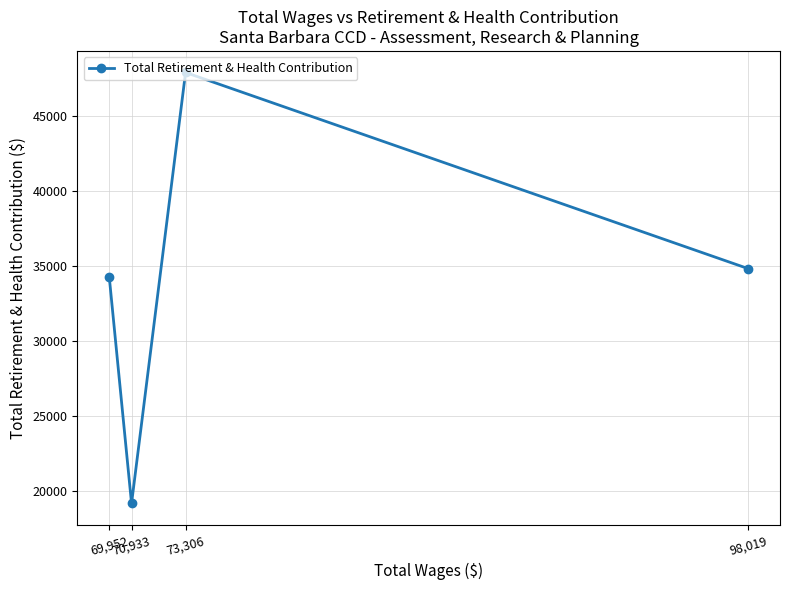

Which has a higher value, 69,952 or 98,019?

98,019